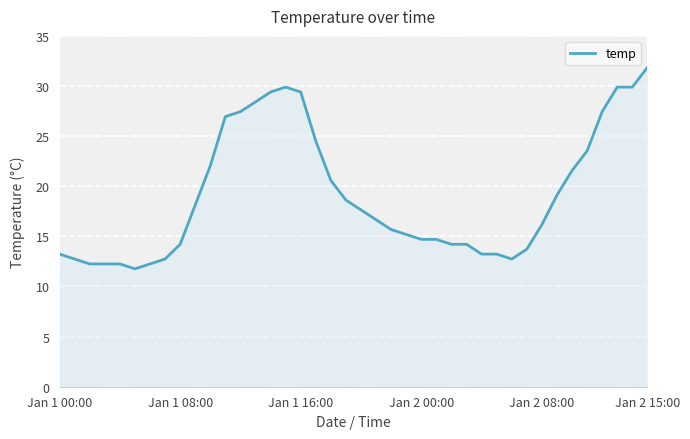

What is the maximum value shown in the chart?

31.9